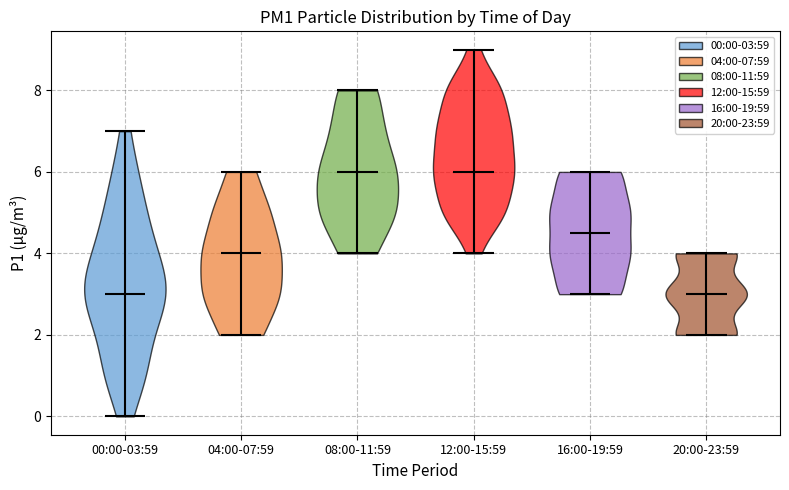

Where does the median line of the violin for 20:00-23:59 sit on the y-axis? The values are not printed on the chart, so give them approximately, as read against the axis.

3.0